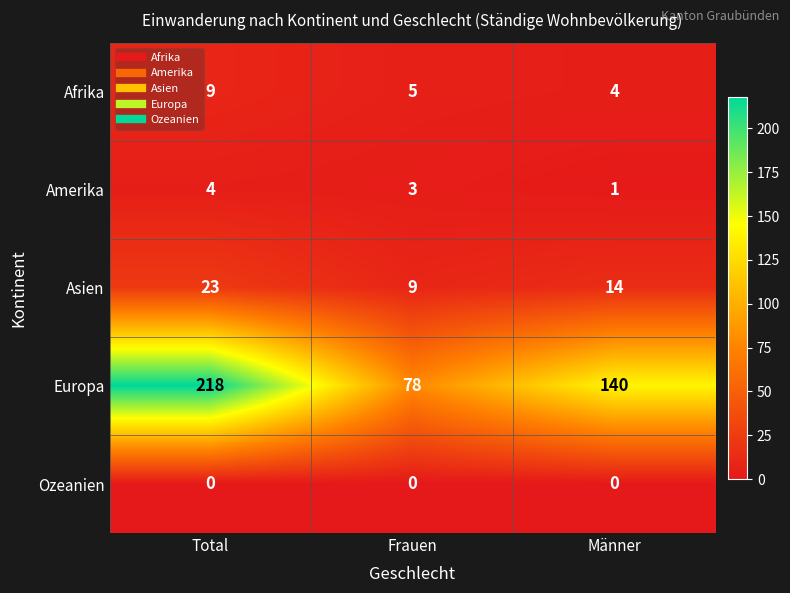

What is the total value across all series at Männer?

159